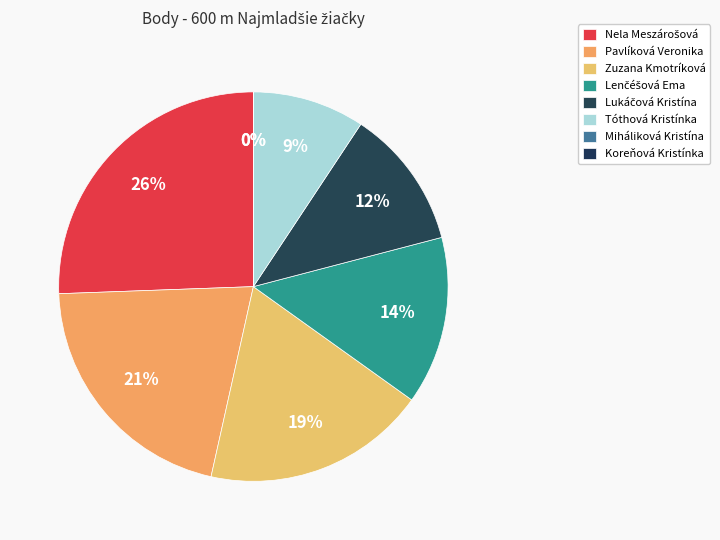

To the nearest percent, what percentage of the pie is Lukáčová Kristína?

12%